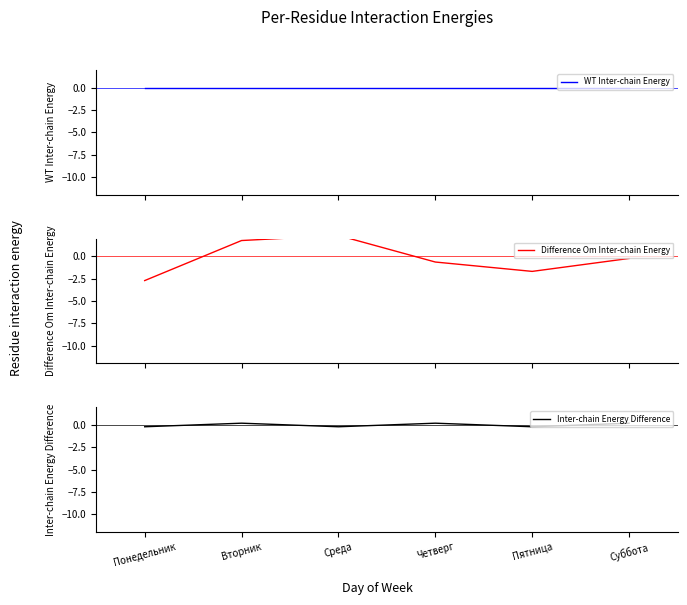

Does the chart have visible grid lines?

No